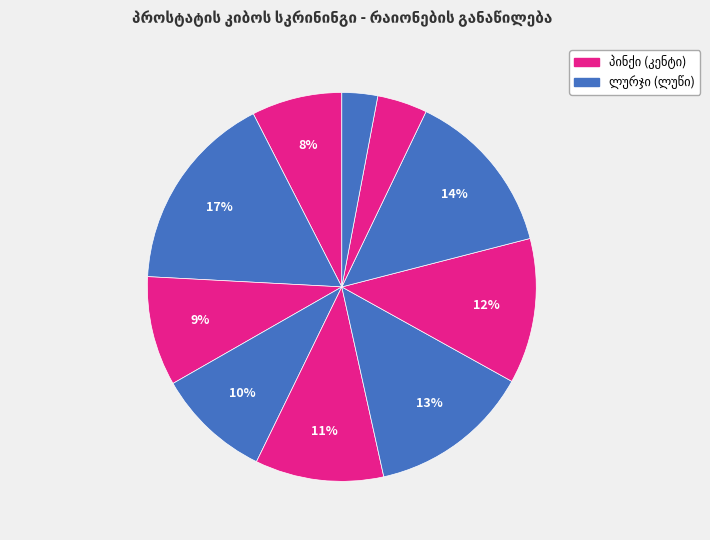

How many segments does this pie chart have?

10